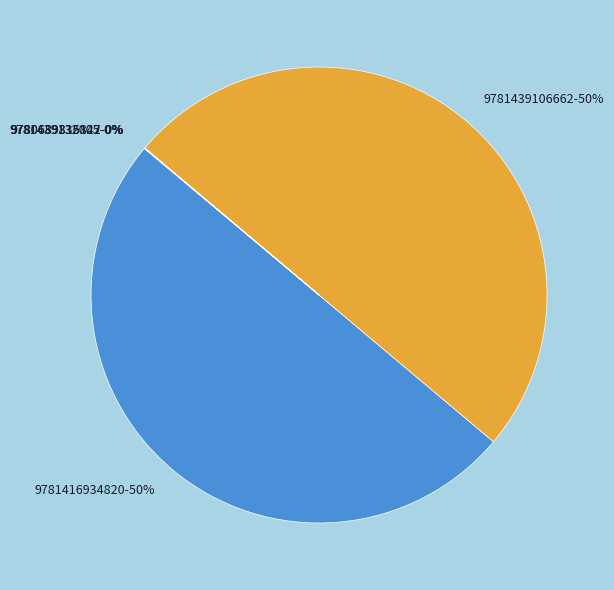

The 9781439106662-50% slice represents 50% of the pie. True or false?

True